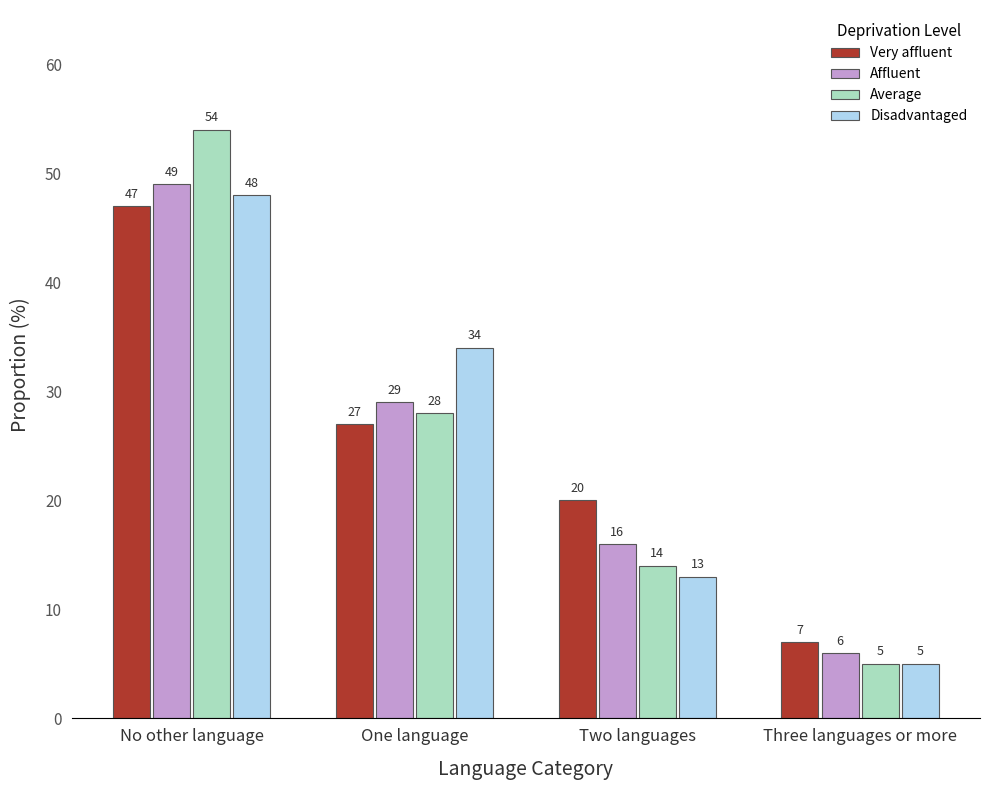

What is the difference between the highest and lowest values at One language?

7